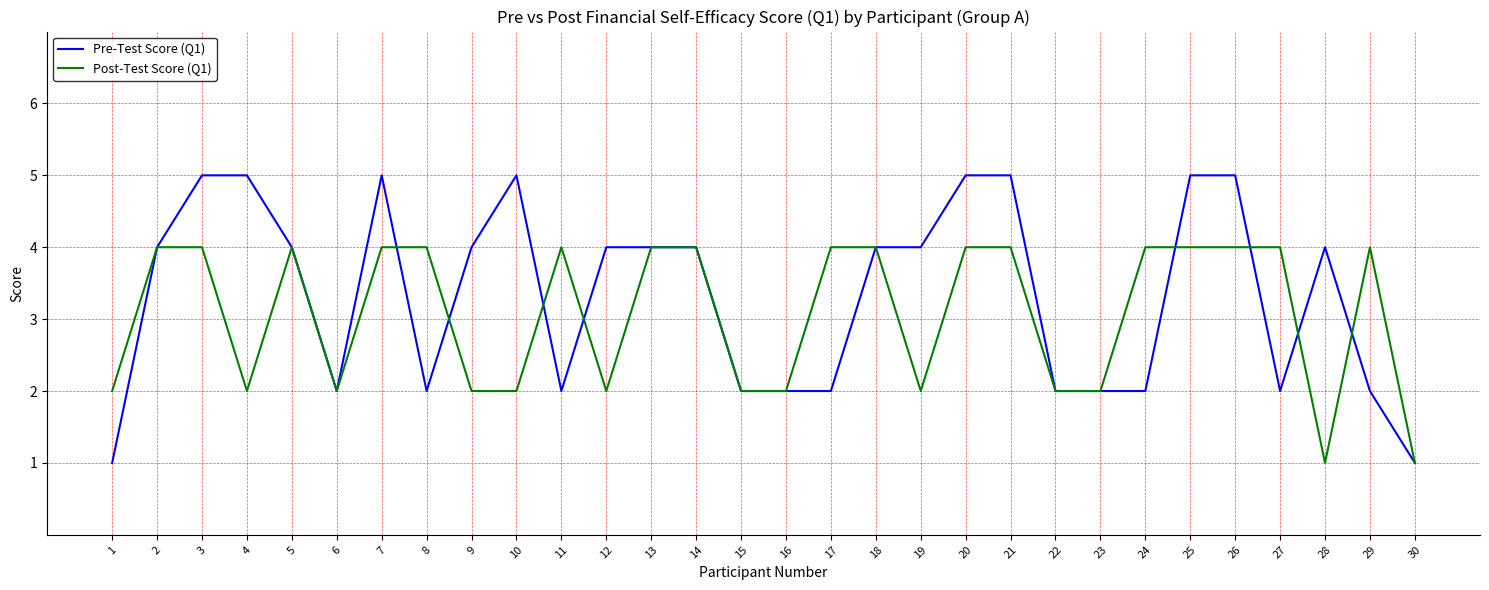

Reading right to left, what are all the values shown in this chart?

Pre-Test Score (Q1): 1	2	4	2	5	5	2	2	2	5	5	4	4	2	2	2	4	4	4	2	5	4	2	5	2	4	5	5	4	1
Post-Test Score (Q1): 1	4	1	4	4	4	4	2	2	4	4	2	4	4	2	2	4	4	2	4	2	2	4	4	2	4	2	4	4	2